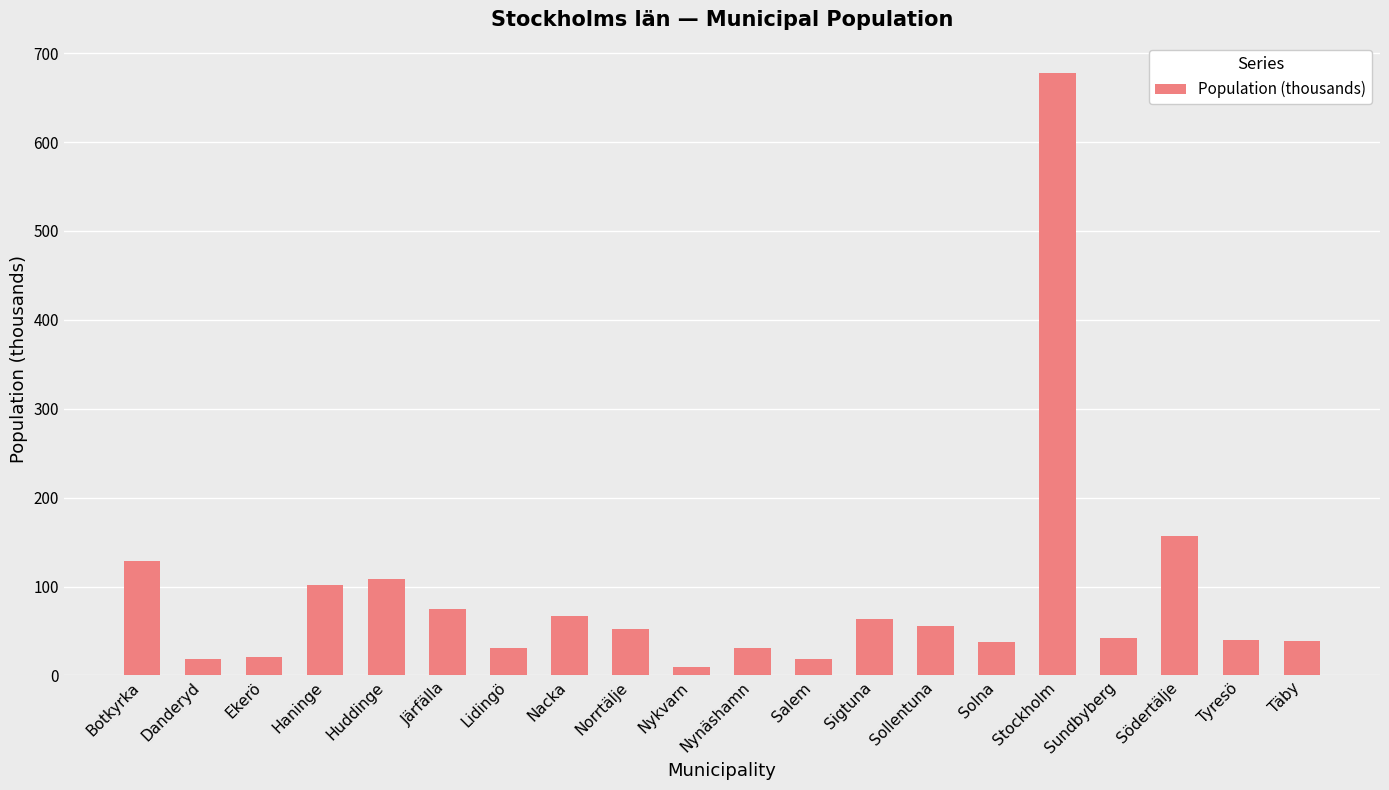

What is the maximum value shown in the chart?

677.9